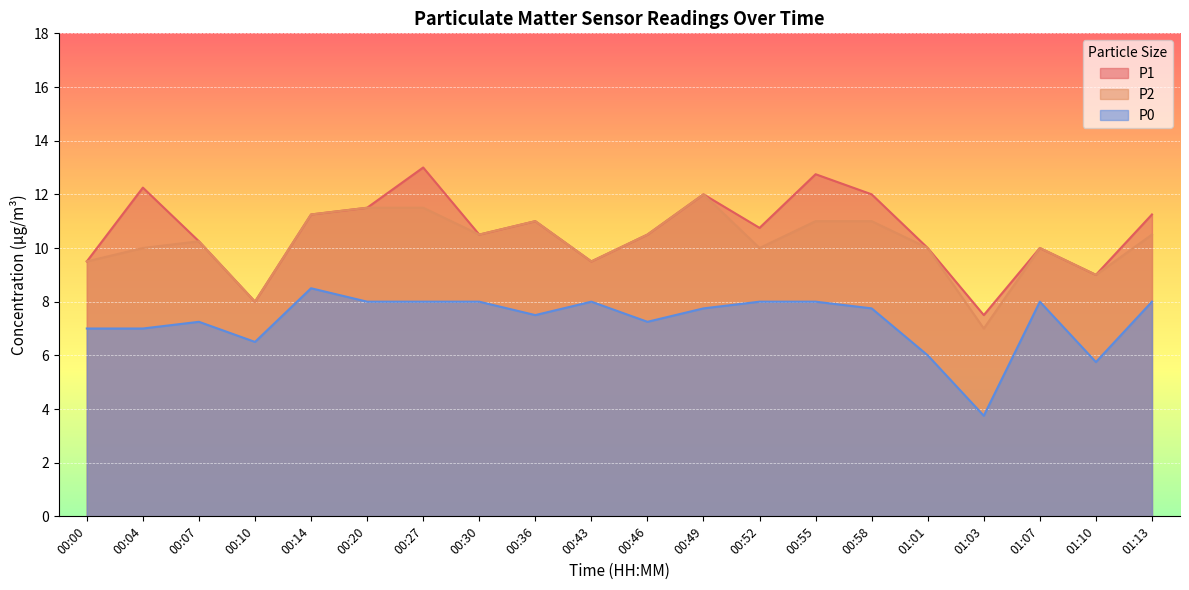

At which label does P2 first exceed 10?

00:07